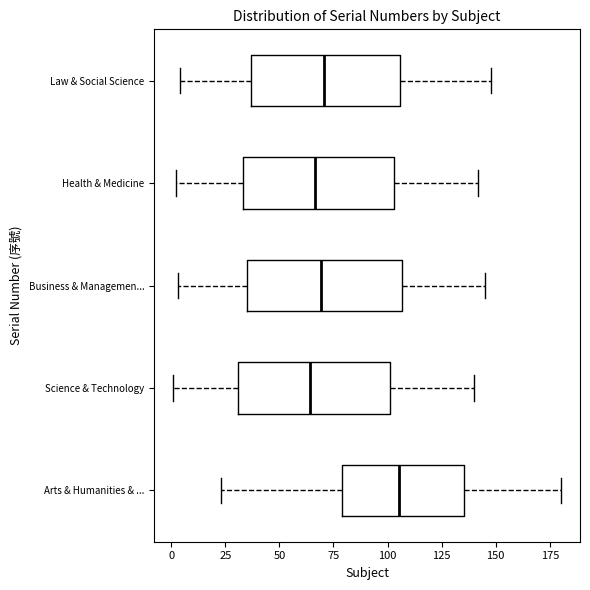

Reading bottom to top, read every box against the x-axis: the position of its median line, the range the box covers, and the ends of its whiskers. The values are not printed on the chart, so give them approximately, as read against the axis.

Arts & Humanities & ...: median 105, box 80 to 135, whiskers 25 to 180
Science & Technology: median 65, box 30 to 100, whiskers 0 to 140
Business & Managemen...: median 70, box 35 to 105, whiskers 5 to 145
Health & Medicine: median 65, box 35 to 105, whiskers 0 to 140
Law & Social Science: median 70, box 35 to 105, whiskers 5 to 150